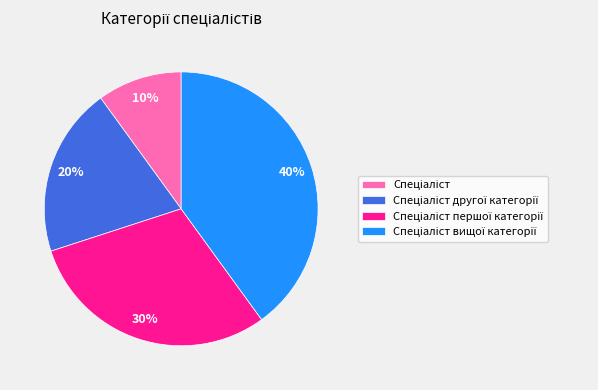

To the nearest percent, what is the difference between the largest and smallest slice percentages?

30%